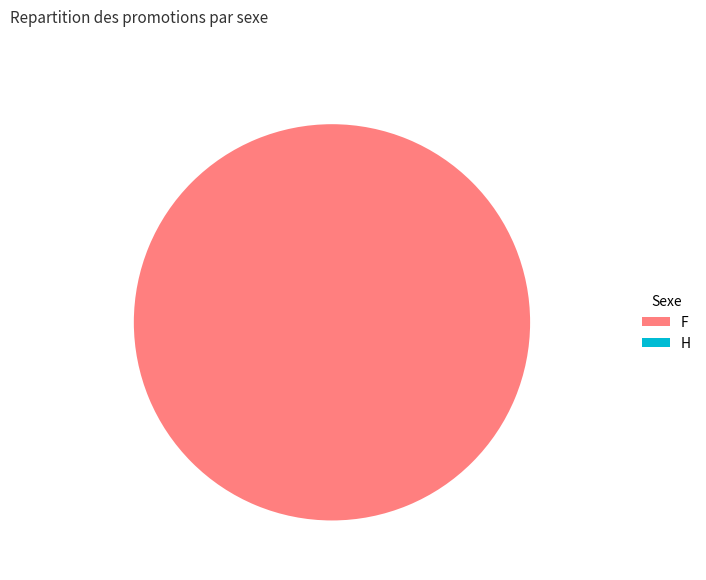

Rank the categories by value from lowest to highest.

Ticket, Vote